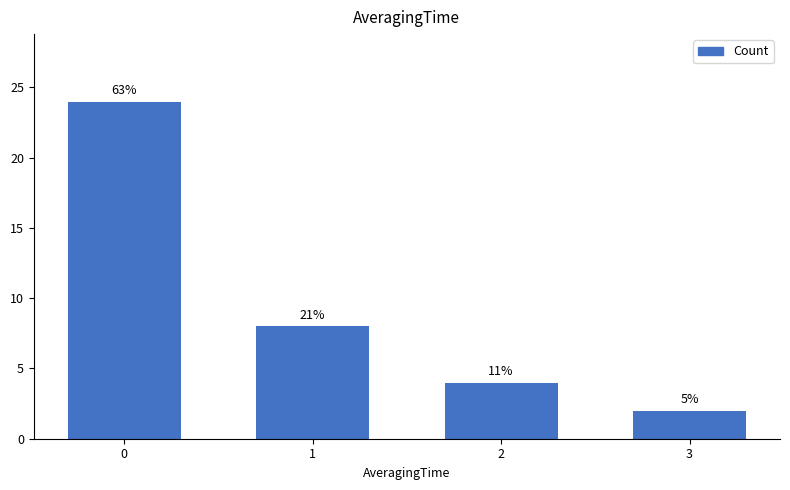

At which label is the value closest to 13?

1